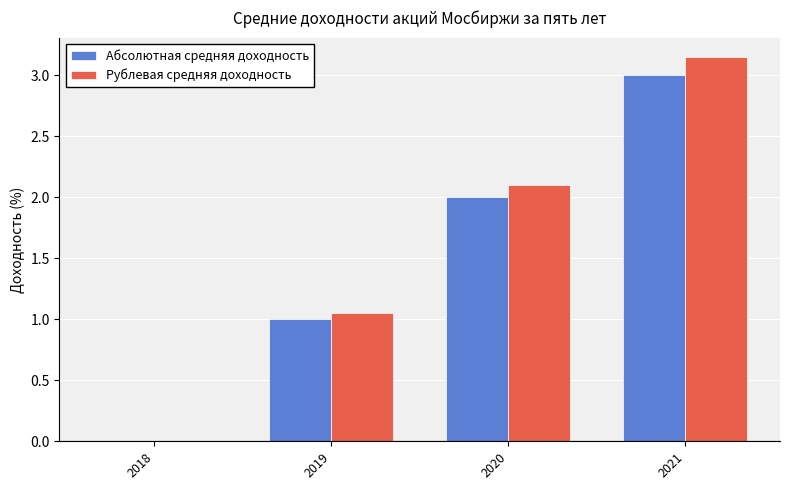

Is it true that Рублевая средняя доходность equals 0.2 at 2019?

False